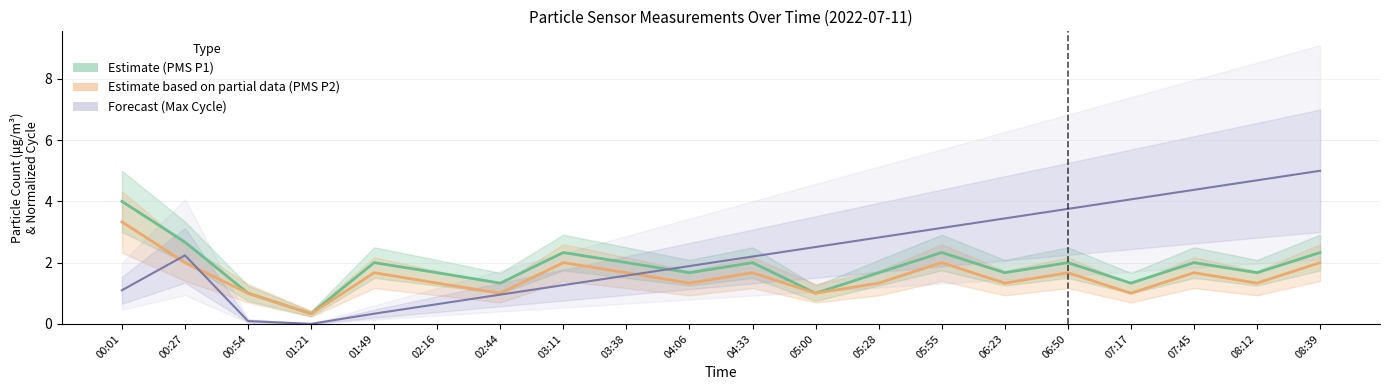

Does the chart have visible grid lines?

Yes